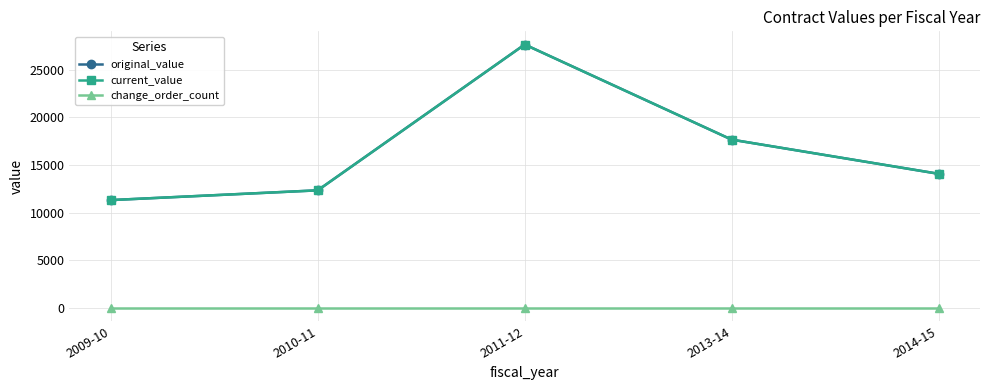

Does the chart have visible grid lines?

Yes